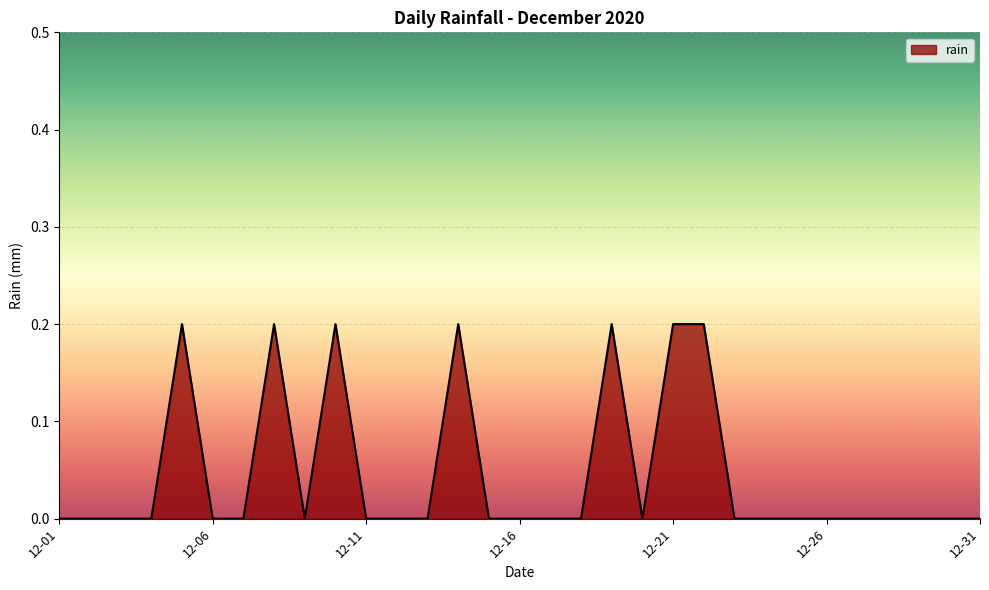

At which category does the data reach its first local valley?

2020-12-09